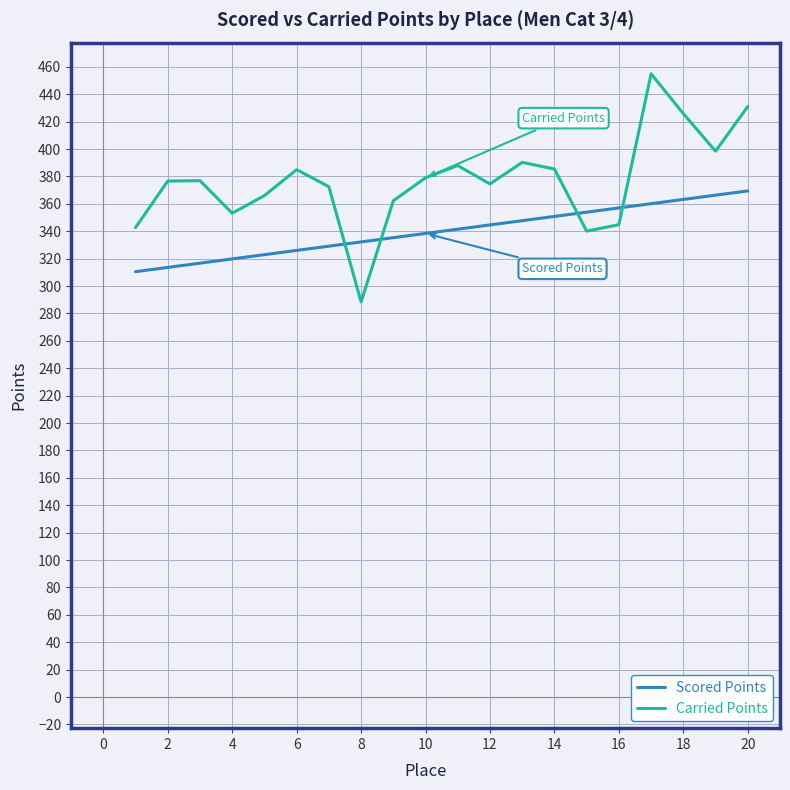

How many intersections are there between Scored Points and Carried Points?

4